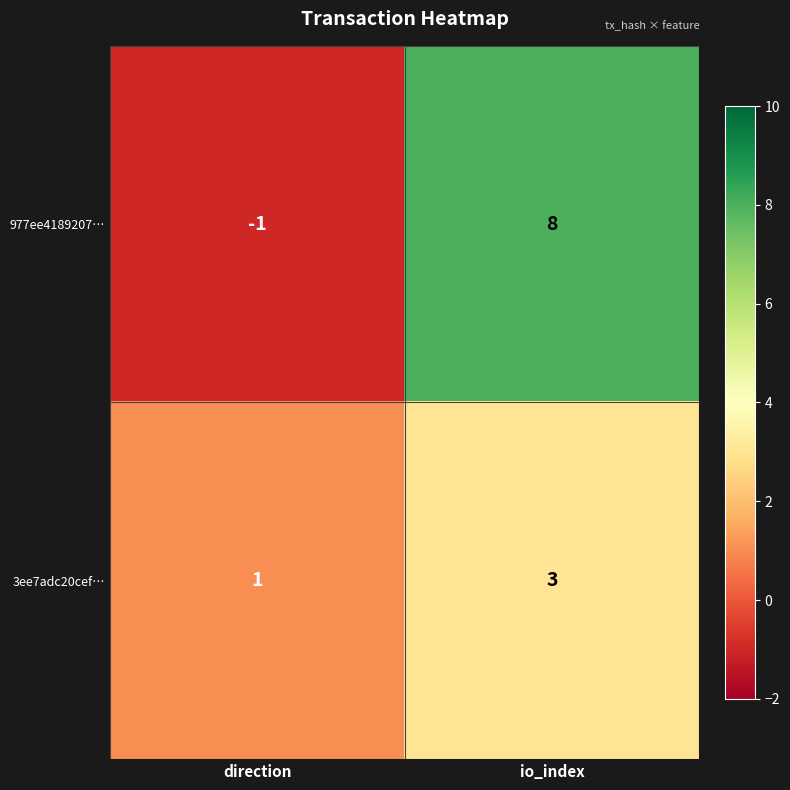

Which label corresponds to the largest value in the chart?

io_index